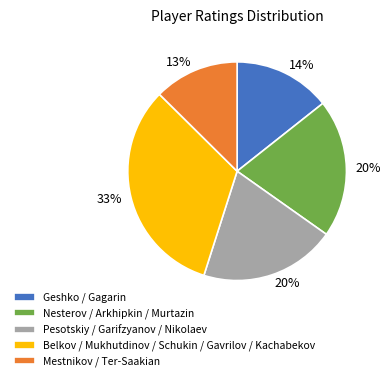

To the nearest percent, what is the difference between the largest and smallest slice percentages?

20%